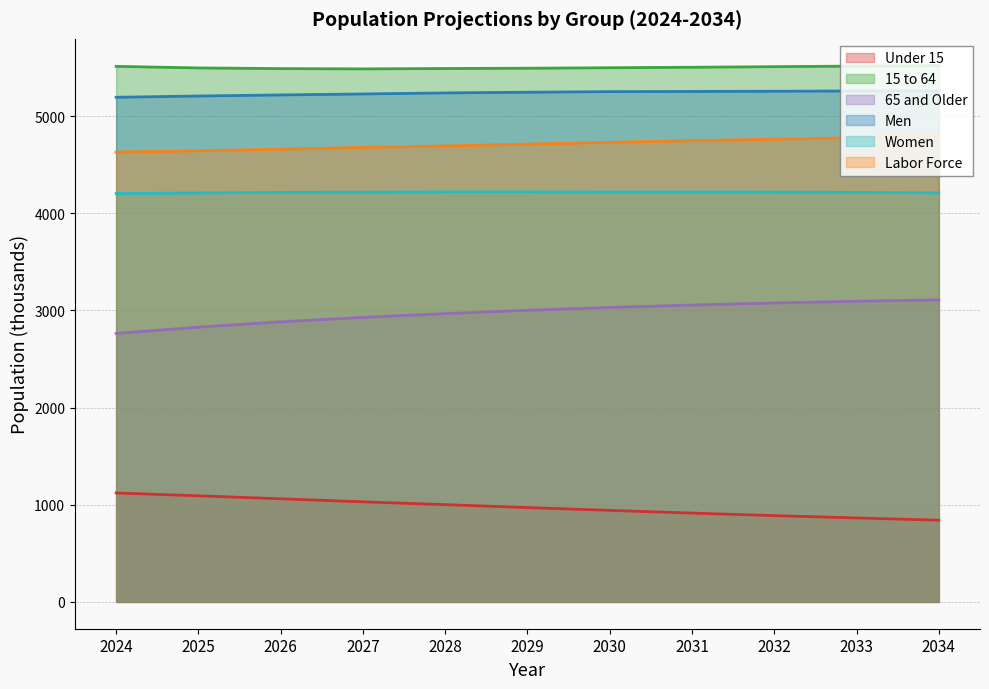

Reading right to left, what are all the values shown in this chart?

Under 15: 841	864	888	914	942	971	1001	1030	1061	1092	1121
15 to 64: 5518	5514	5508	5502	5497	5492	5489	5485	5488	5495	5511
65 and Older: 3108	3094	3076	3055	3030	3001	2967	2928	2882	2827	2763
Men: 5258	5258	5255	5253	5251	5245	5238	5227	5217	5206	5193
Women: 4209	4214	4217	4218	4218	4219	4219	4216	4214	4208	4202
Labor Force: 4794	4776	4761	4747	4729	4711	4692	4677	4659	4642	4629